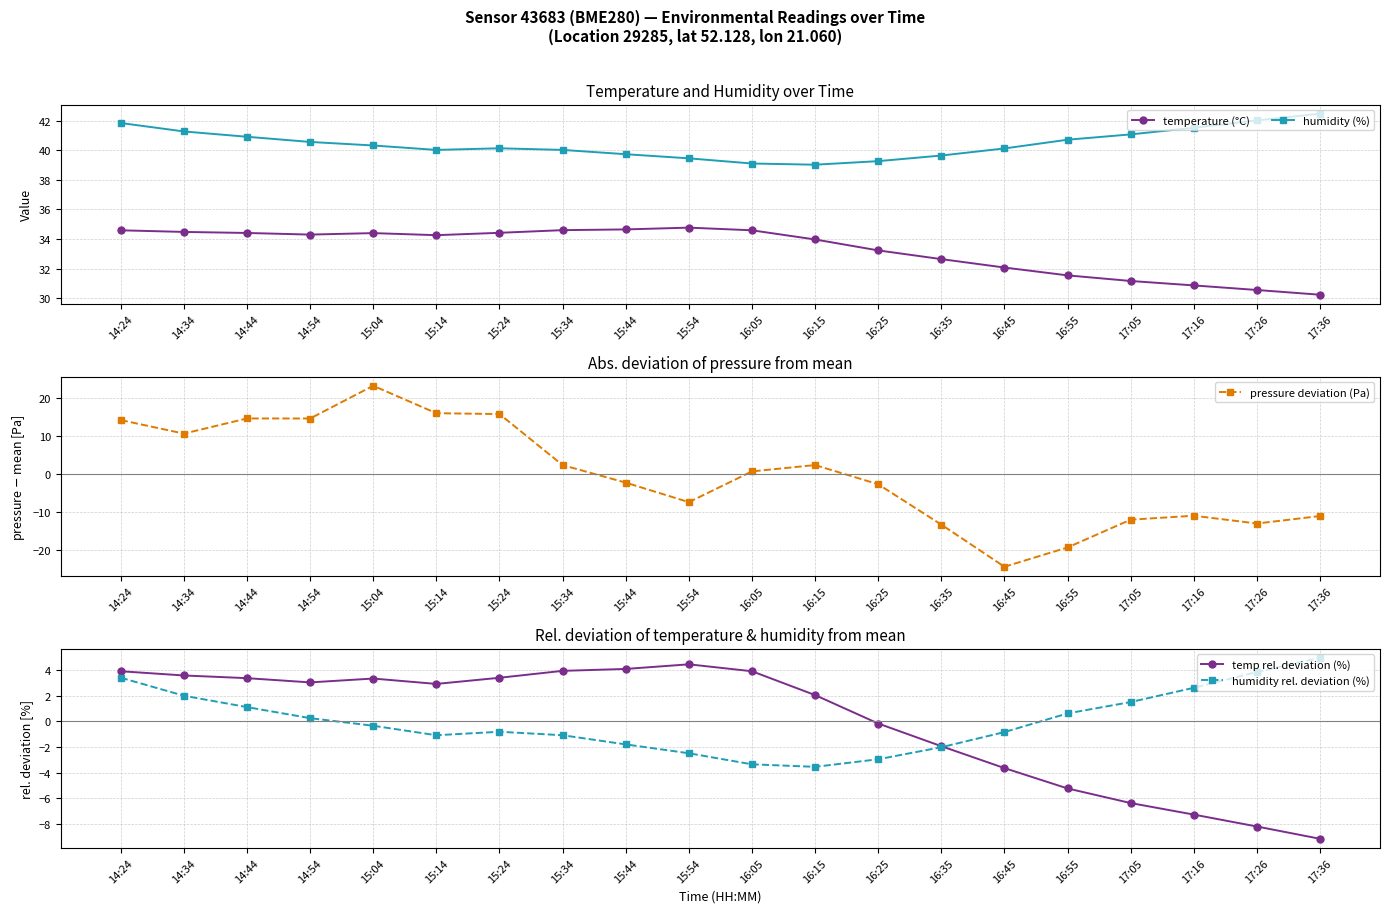

What is the minimum value for humidity (%)?

39.0